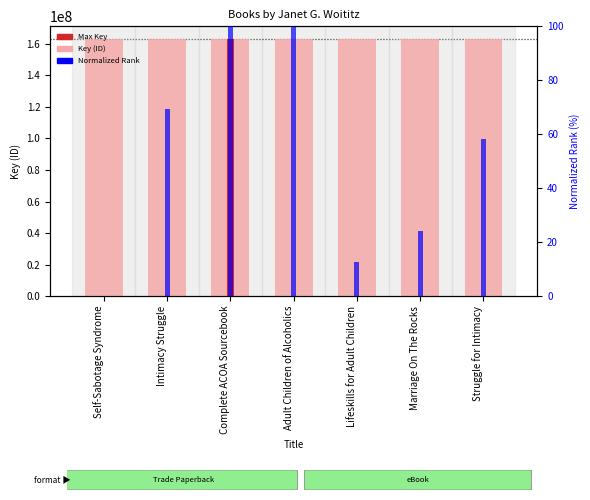

What is the label of the 2nd bar from the right?

Marriage On The Rocks